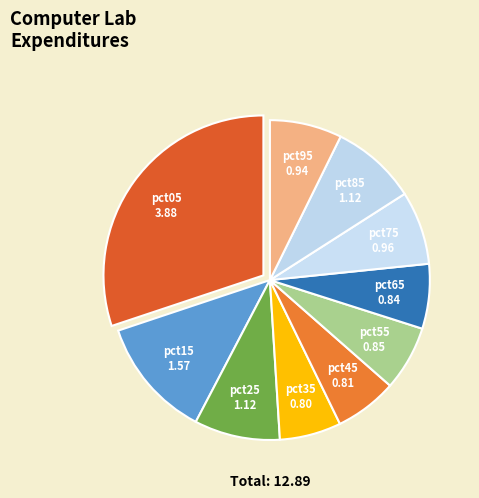

How many slices are in this pie chart?

10